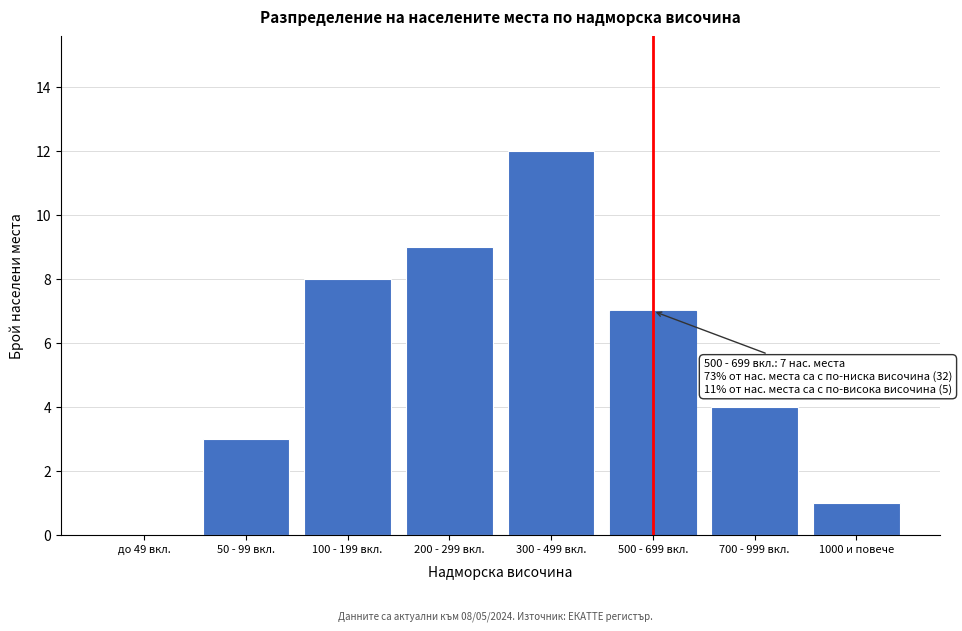

Reading left to right, transcribe all the data shown in this chart.

до 49 вкл.=0	50 - 99 вкл.=3	100 - 199 вкл.=8	200 - 299 вкл.=9	300 - 499 вкл.=12	500 - 699 вкл.=7	700 - 999 вкл.=4	1000 и повече=1